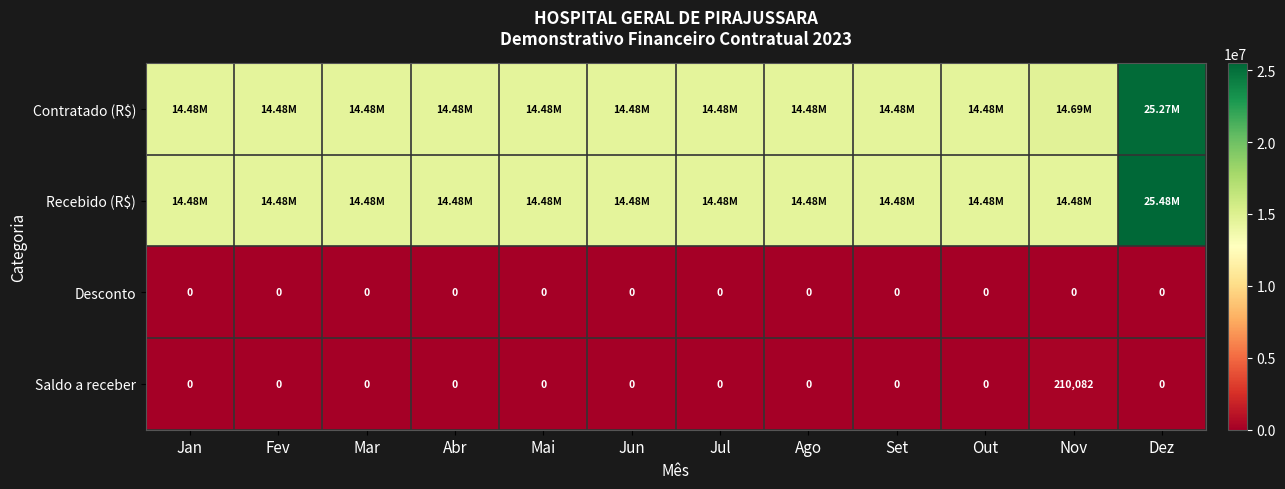

Which series has the widest spread of values?

Recebido (R$)